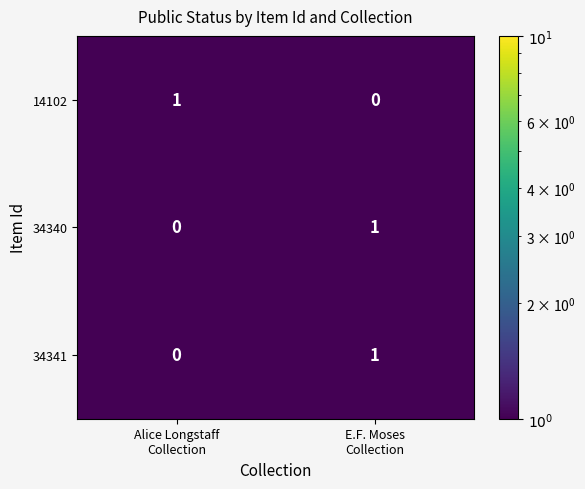

Reading left to right, list all the values displayed in this chart.

14102: 1	0
34340: 0	1
34341: 0	1